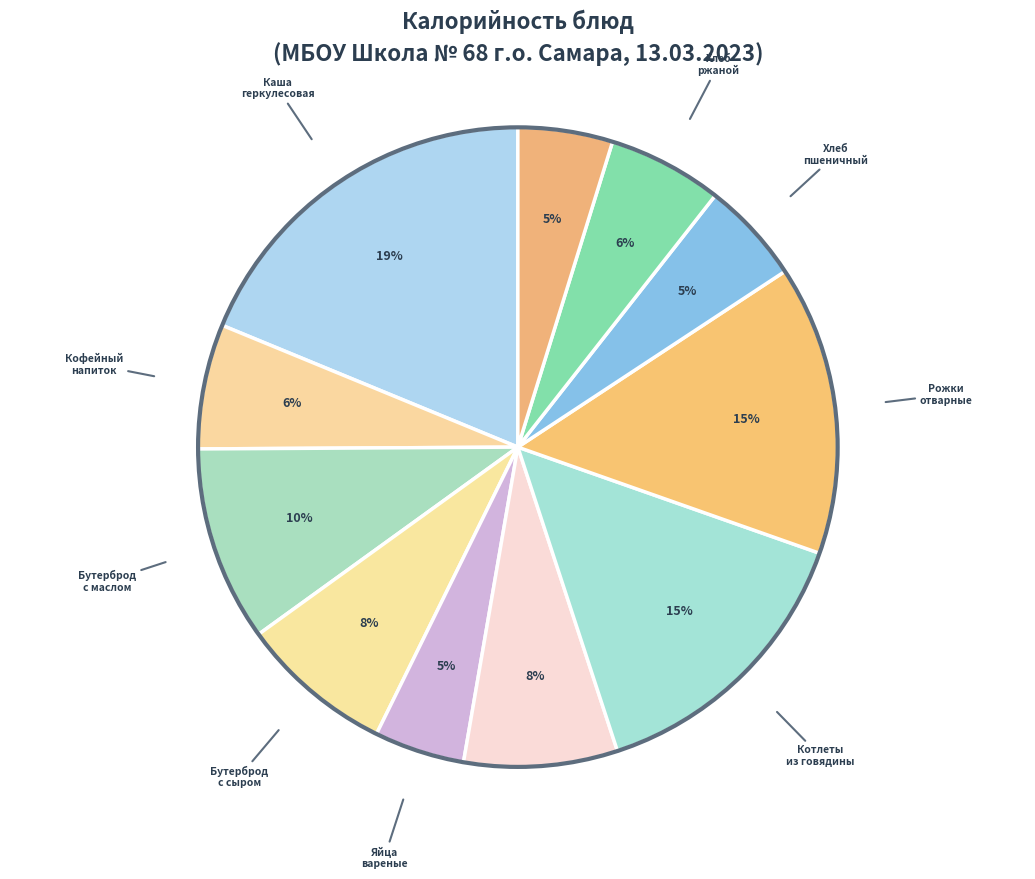

Count the number of slices in the pie.

11